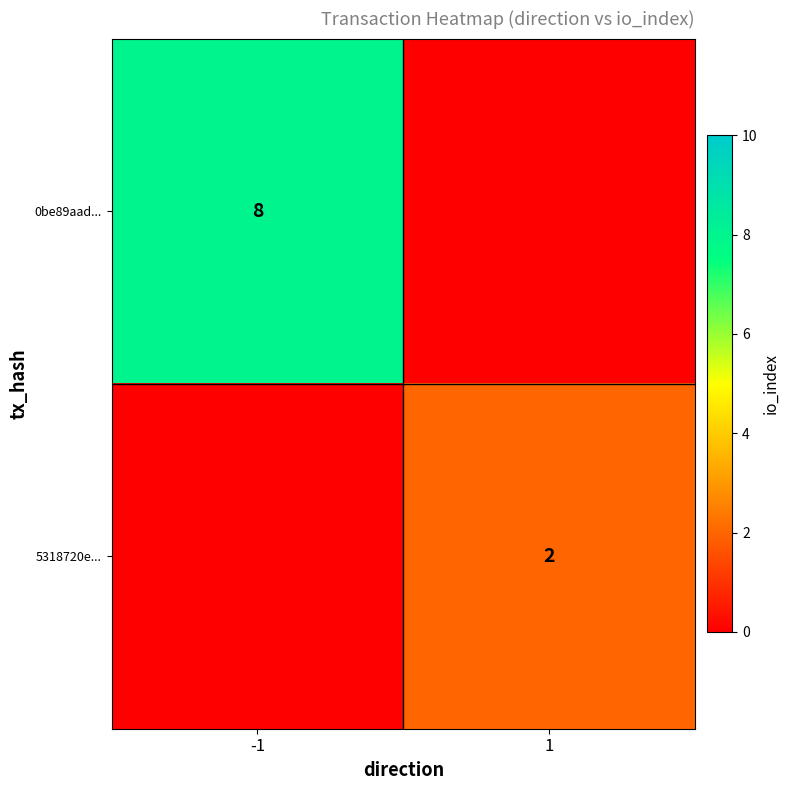

Is it true that 0be89aad... equals 13 at -1?

False